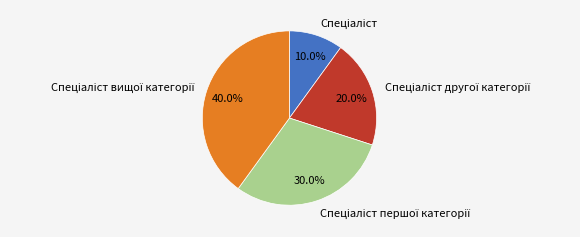

How many slices are in this pie chart?

4